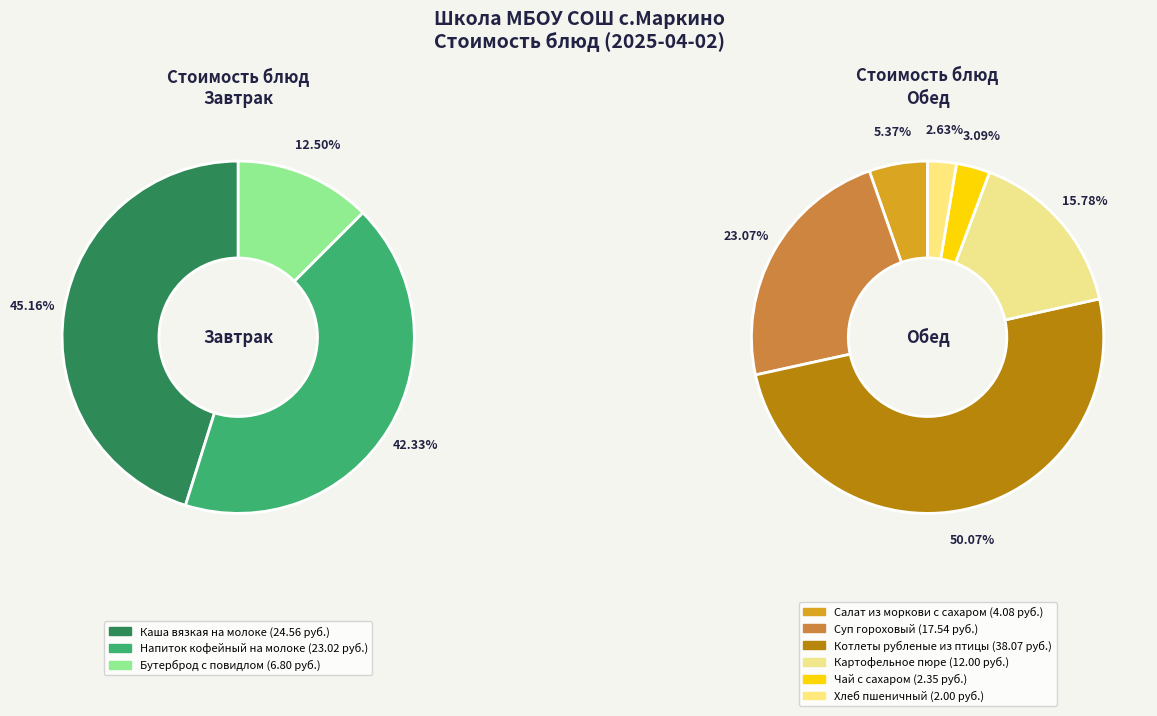

Does Картофельное пюре represent more than half of the total?

No